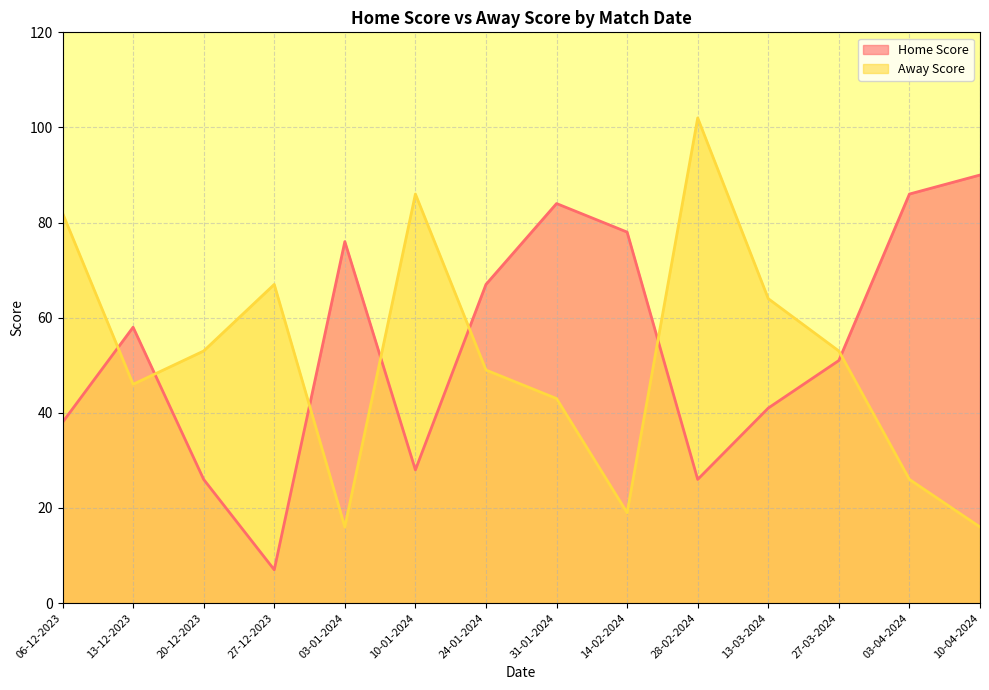

What position from the right is 14-02-2024?

6